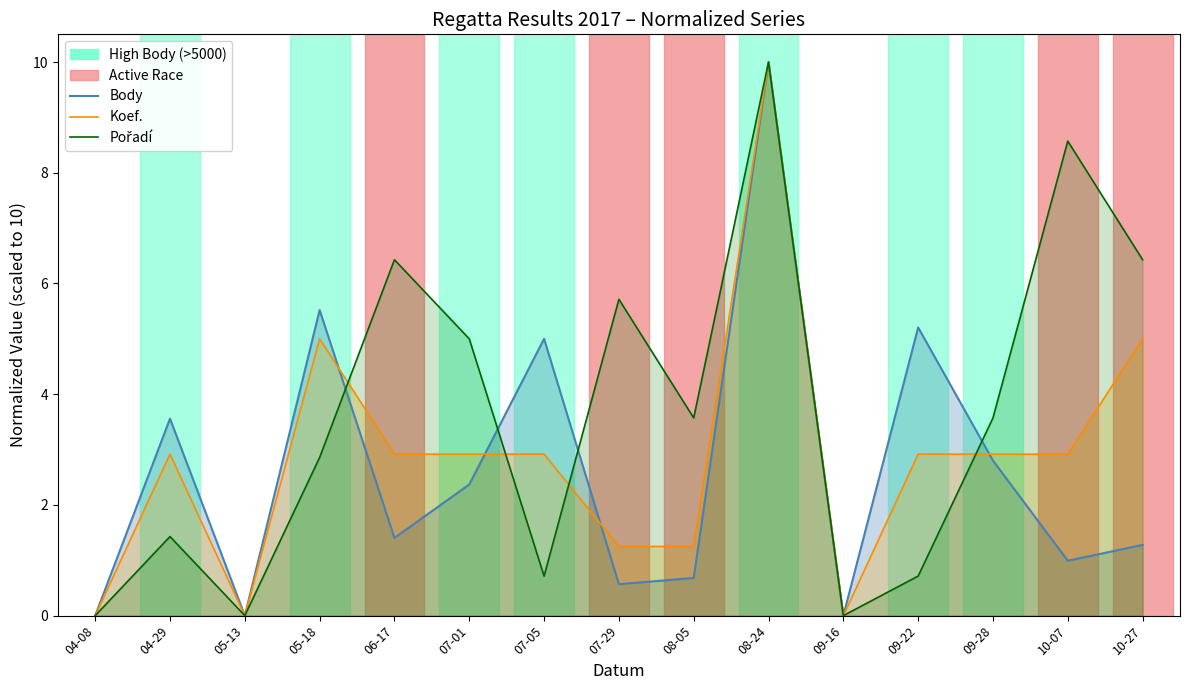

How many interior local peaks does the Pořadí (line) series have?

5